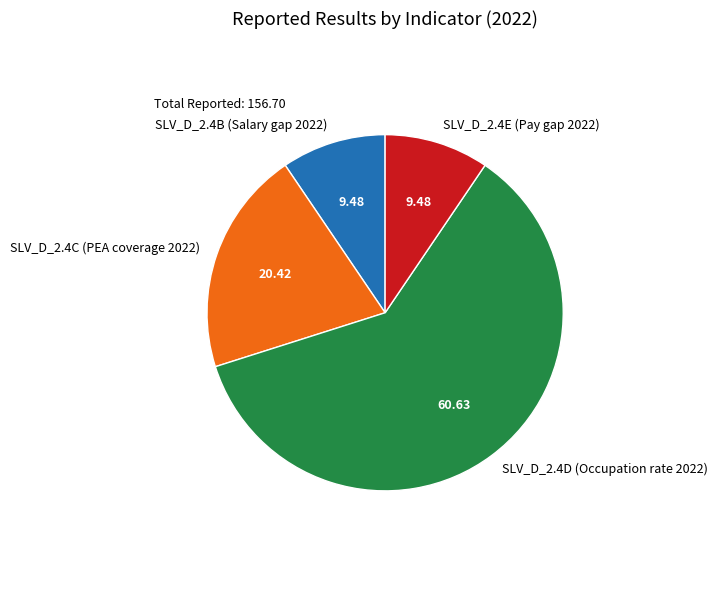

How many segments does this pie chart have?

4